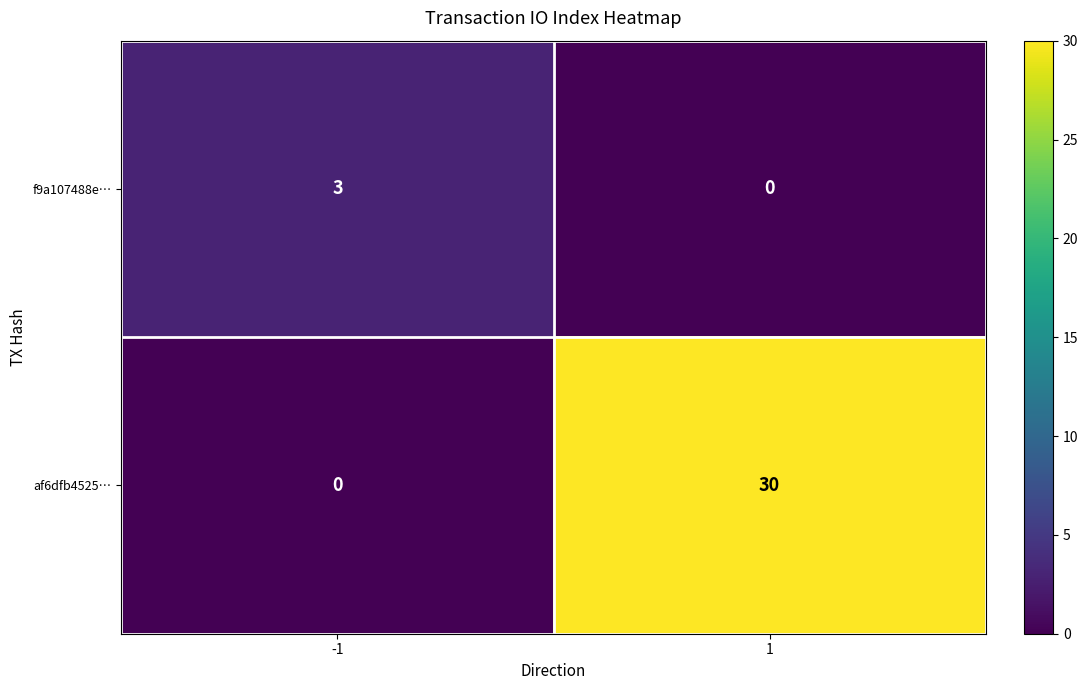

Rank the series at 1 from lowest to highest value.

f9a107488e…, af6dfb4525…